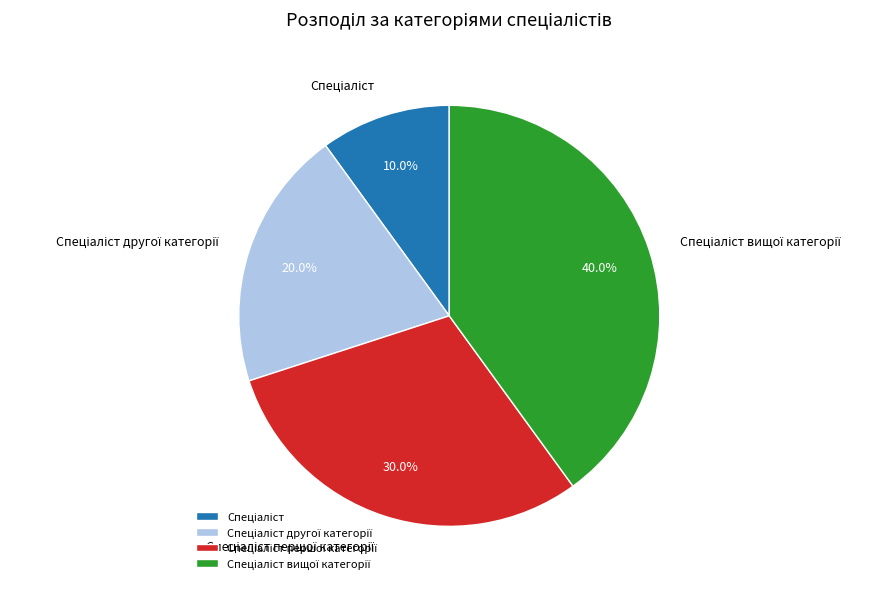

Is there any slice that represents more than half of the pie?

No